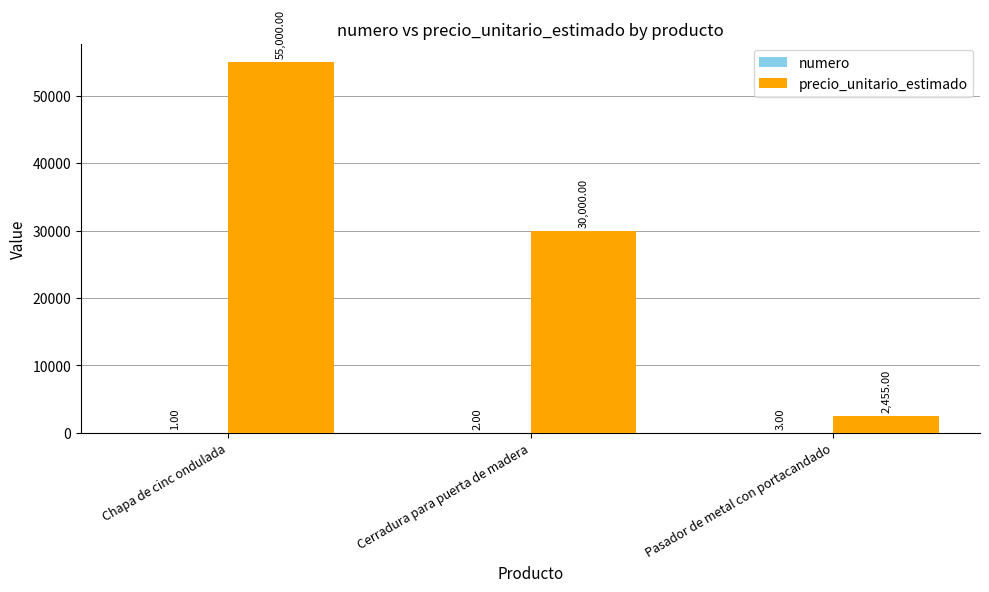

Which series changed the most between Chapa de cinc ondulada and Cerradura para puerta de madera?

precio_unitario_estimado